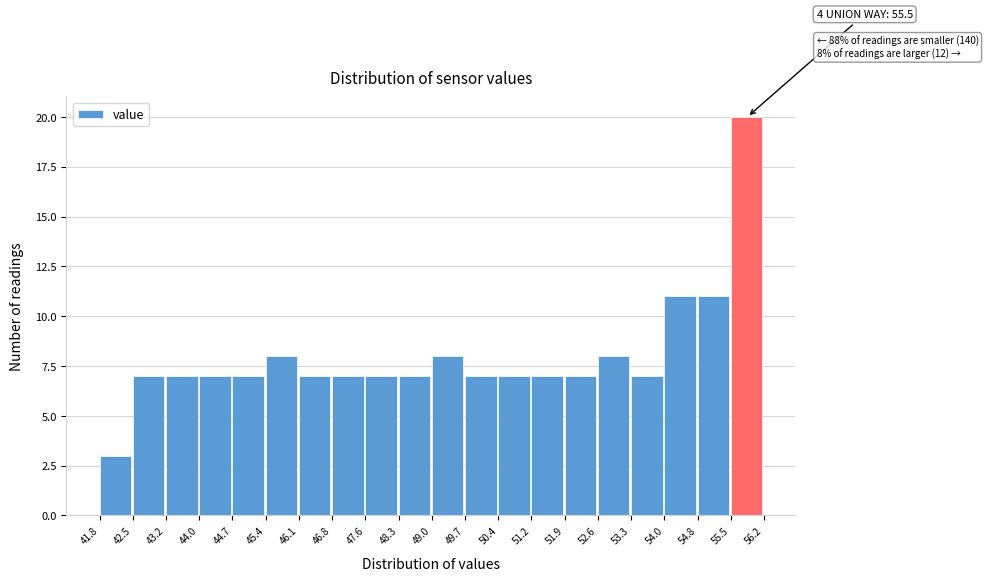

Over which range of the x-axis is the bar tallest?

55.5 to 56.2